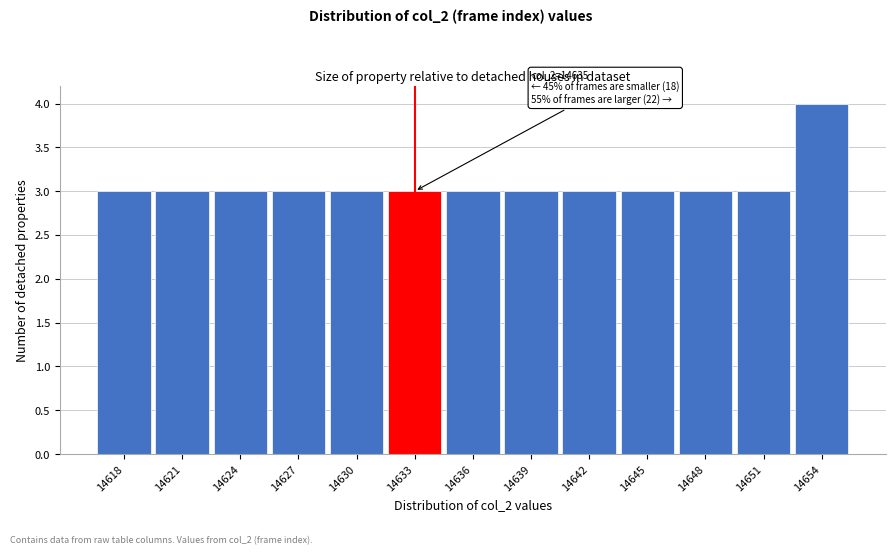

Reading right to left, what are all the values shown in this chart?

4	3	3	3	3	3	3	3	3	3	3	3	3